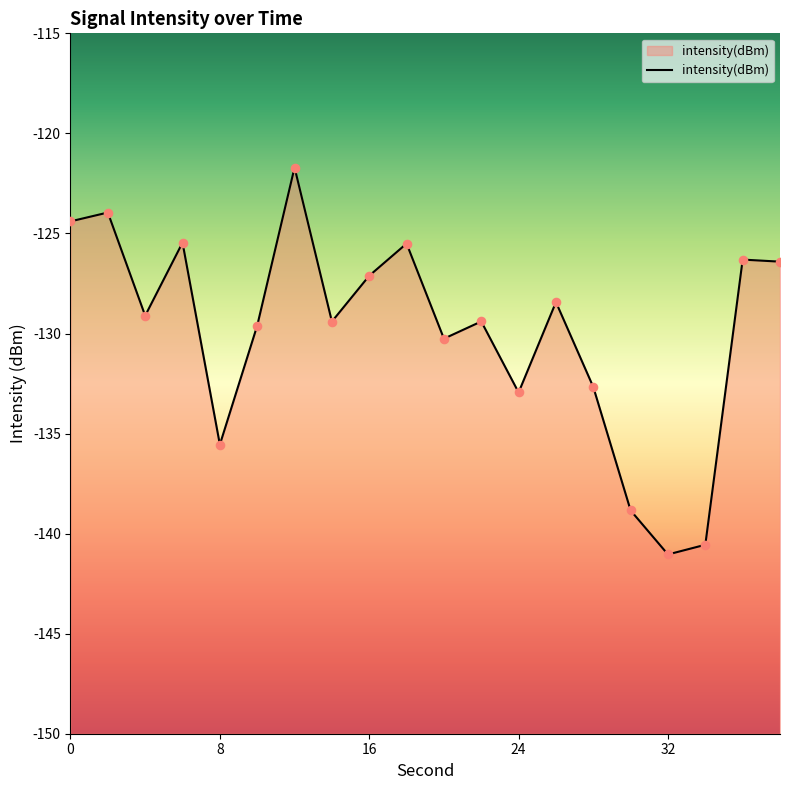

Which has a higher value, 38 or 16?

38